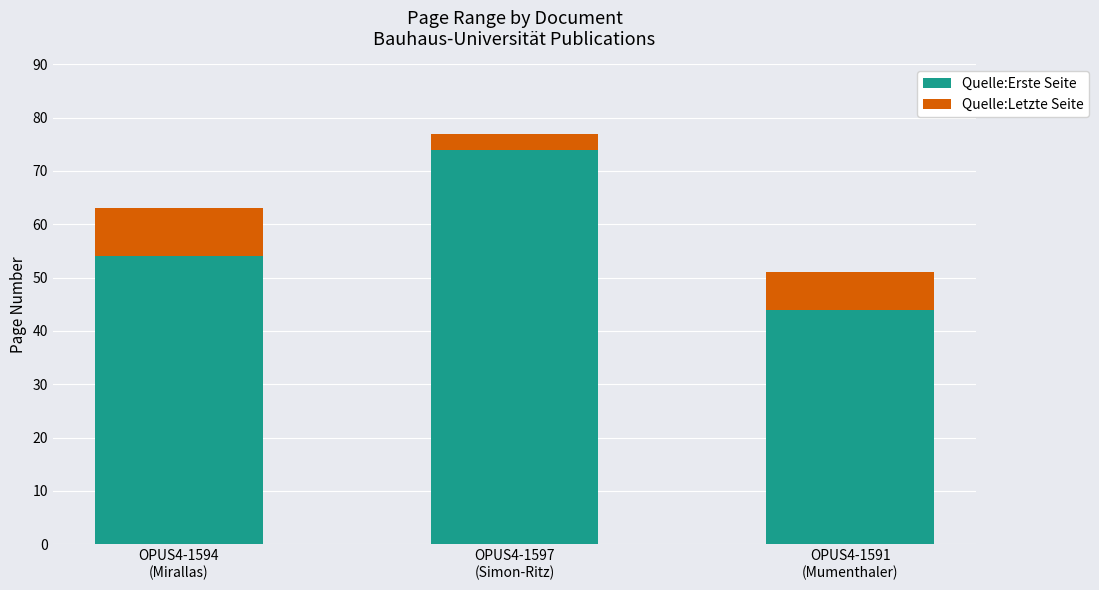

Count the number of data series in this chart.

2